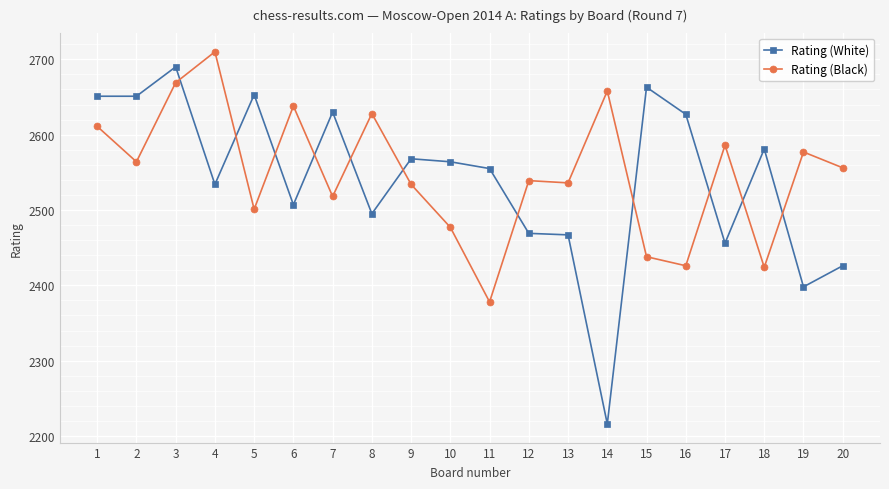

Is the value of Rating (Black) at 3 greater than the value of Rating (White) at 3?

No